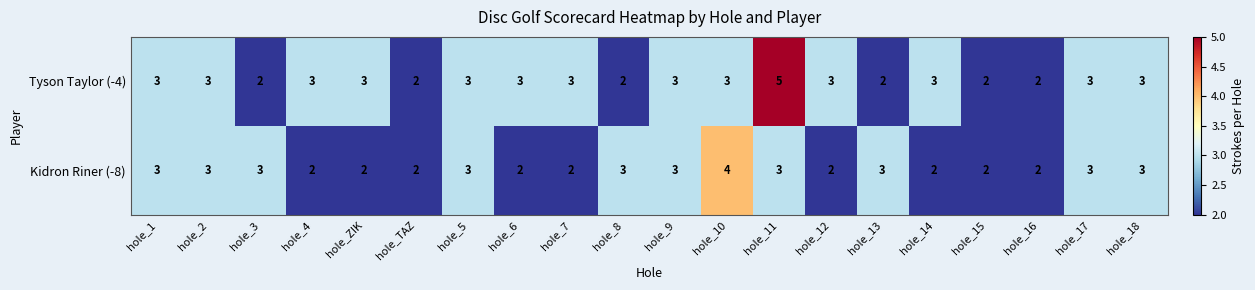

How many distinct data groups are displayed?

2